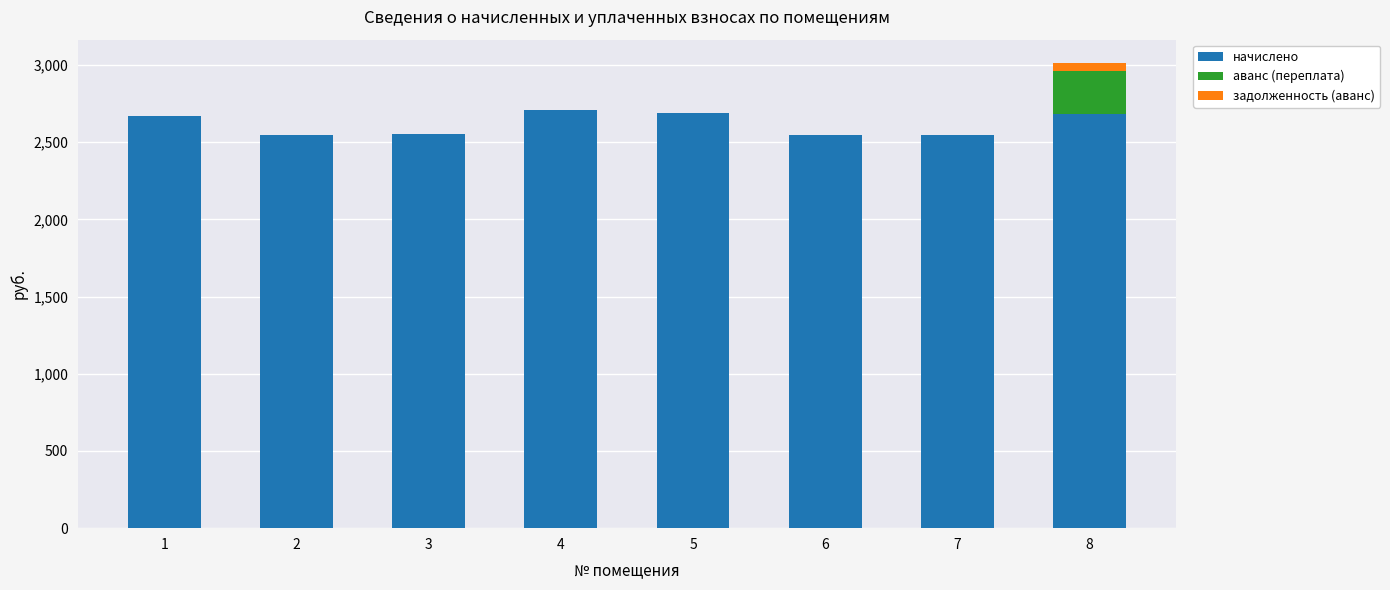

How many values in the начислено series exceed 2671?

4